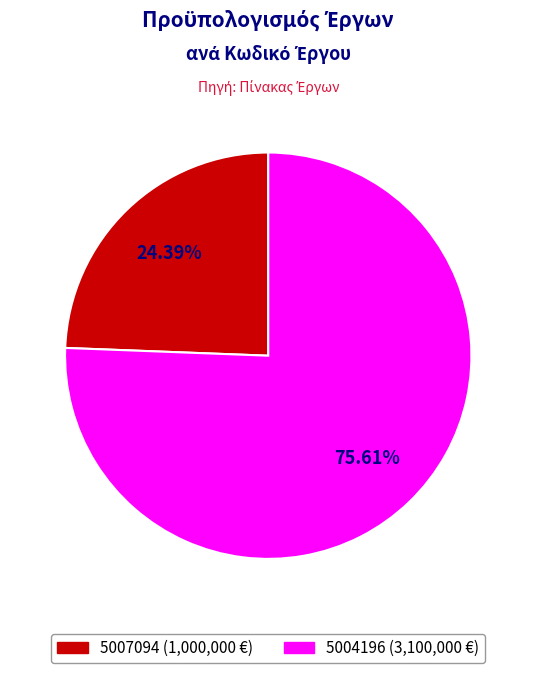

Is it true that 5007094 is 35% of the pie?

False